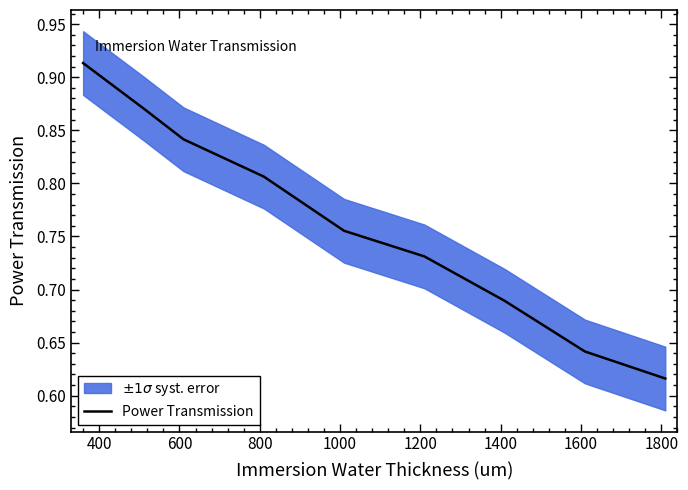

How many series are shown in this chart?

1